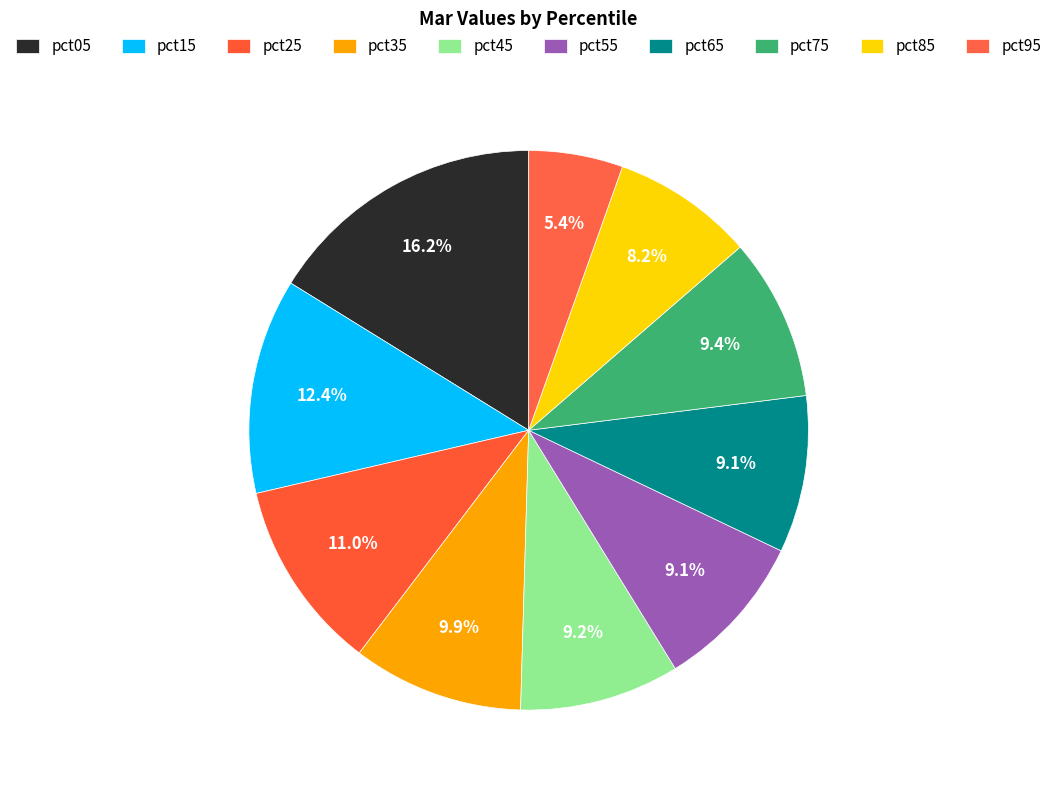

To the nearest percent, what portion does pct45 represent?

9%